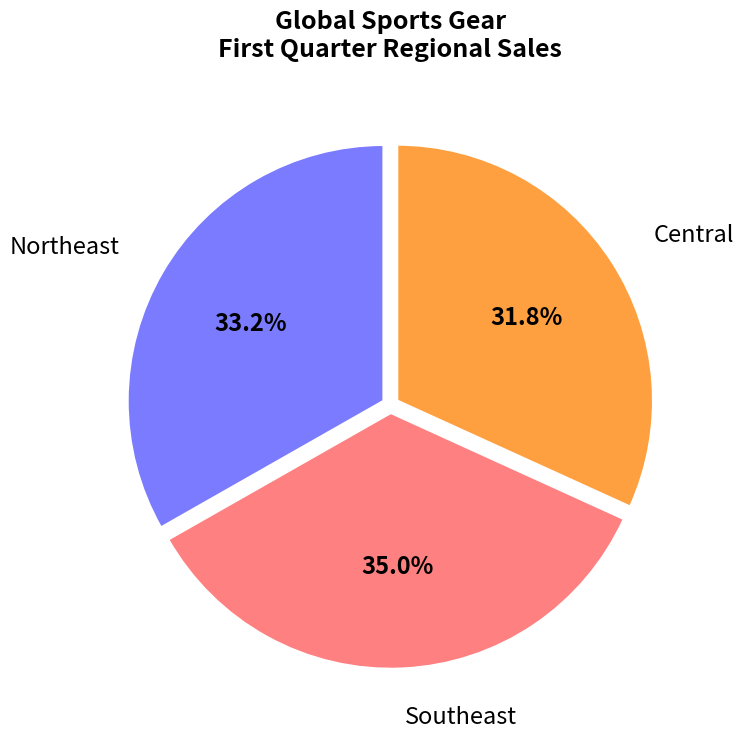

Does any single category account for the majority?

No